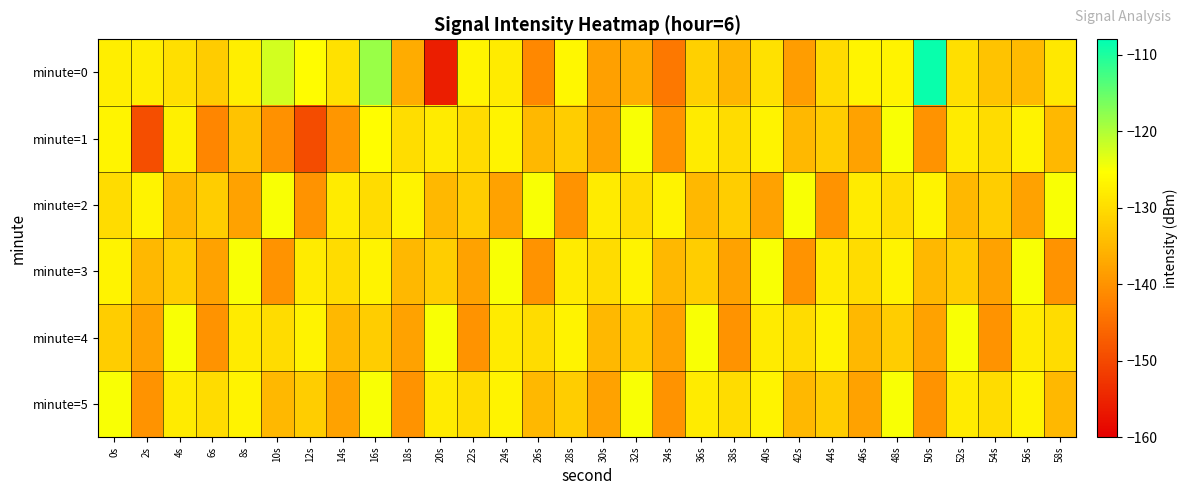

Count the number of data series in this chart.

6